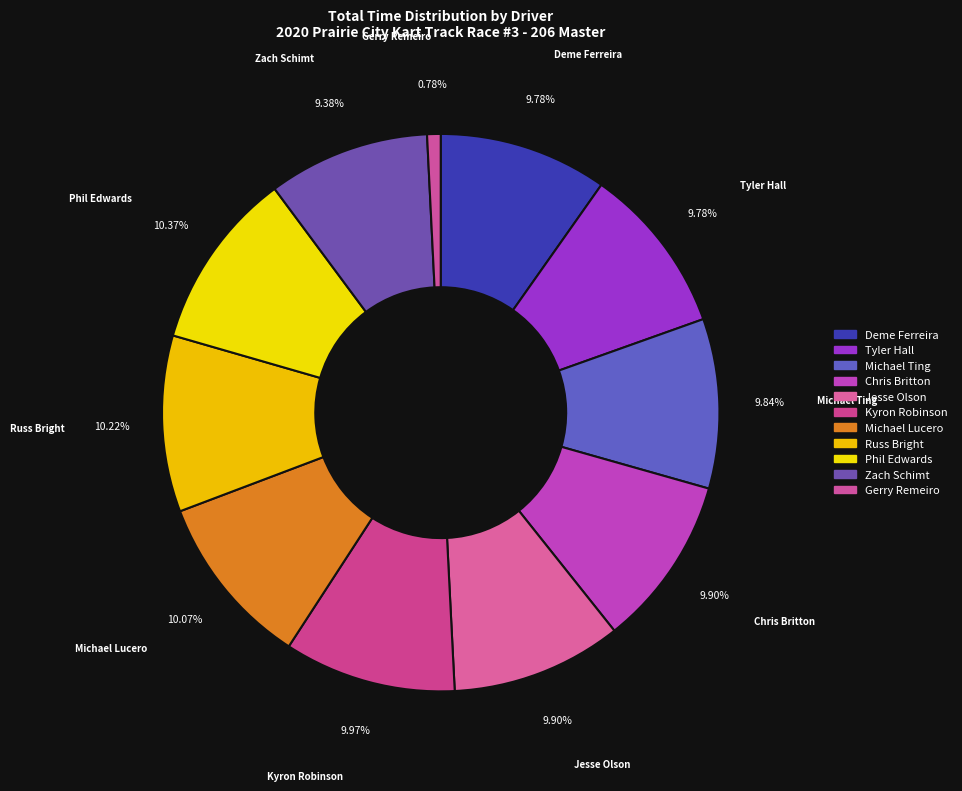

Do Zach Schimt and Gerry Remeiro together represent more than half of the pie?

No